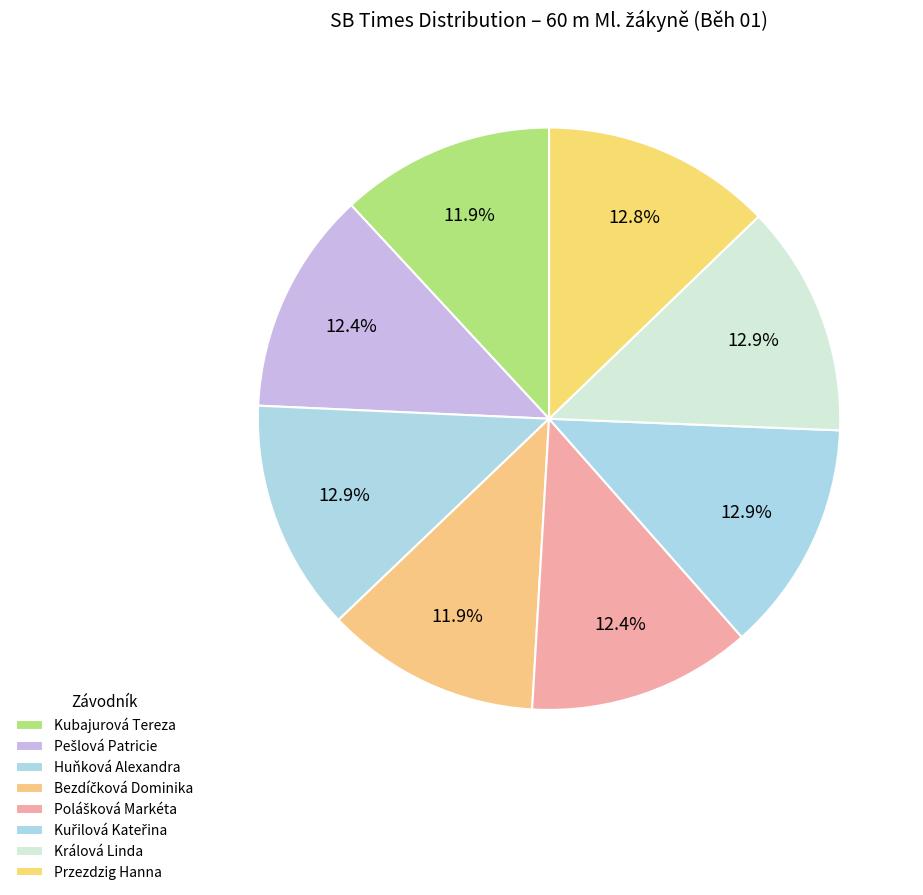

True or false: Kubajurová Tereza accounts for 22% of the total.

False